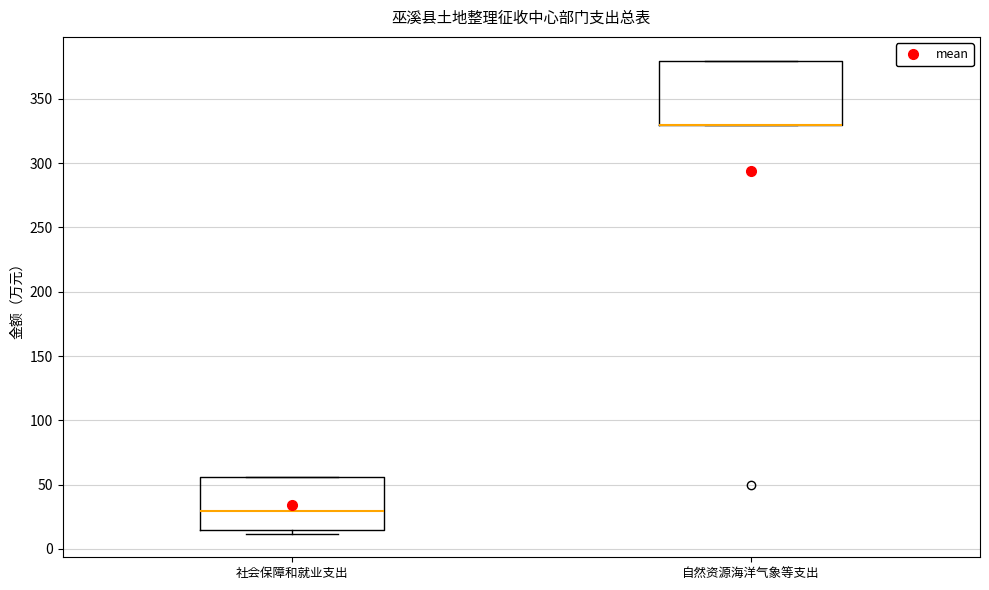

Reading left to right, read every box against the y-axis: the position of its median line, the range the box covers, and the ends of its whiskers. The values are not printed on the chart, so give them approximately, as read against the axis.

社会保障和就业支出: median 30, box 15 to 55, whiskers 10 to 55
自然资源海洋气象等支出: median 330 (drawn on the box's lower edge), box 330 to 380, whiskers 330 to 380